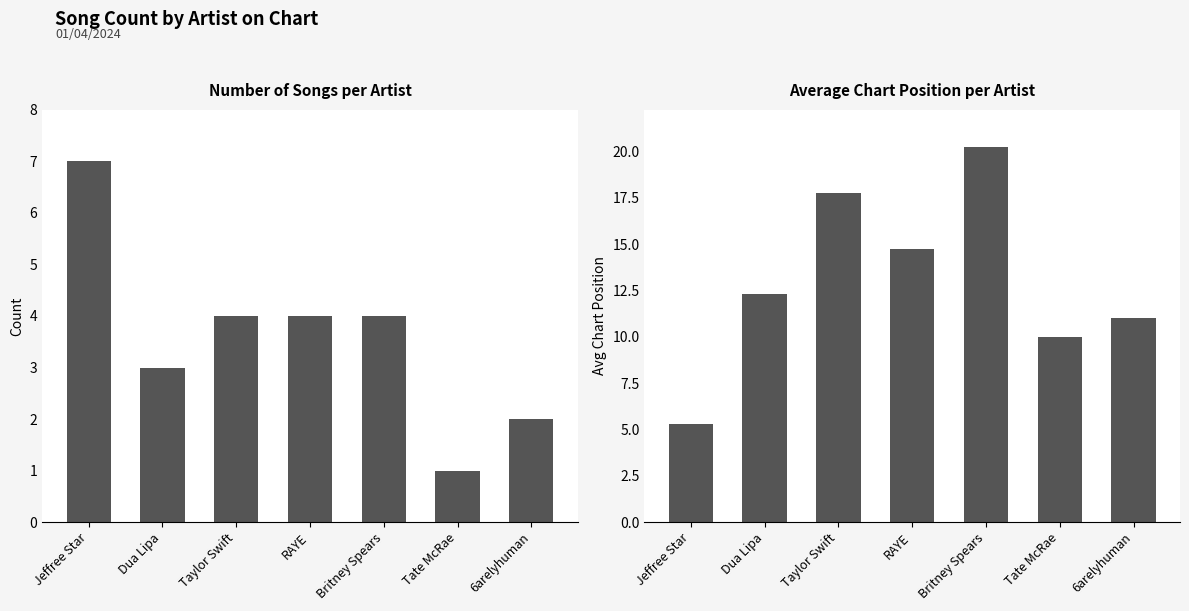

Which has a higher value, Dua Lipa or 6arelyhuman?

Dua Lipa